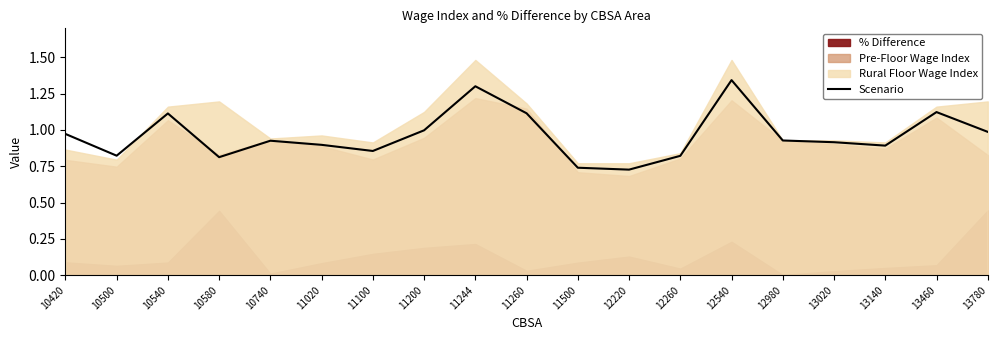

Rank the categories by value from lowest to highest.

12220, 11500, 10580, 12260, 10500, 11100, 13140, 11020, 13020, 10740, 12980, 10420, 13780, 11200, 10540, 11260, 13460, 11244, 12540